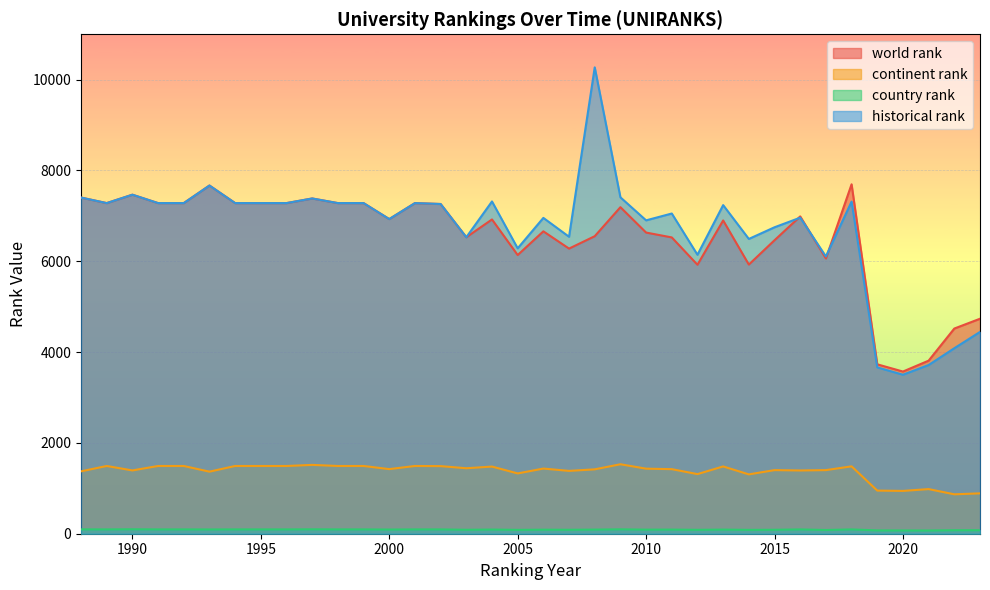

In country rank, how many points are higher than both neighbors (excluding endpoints)?

9